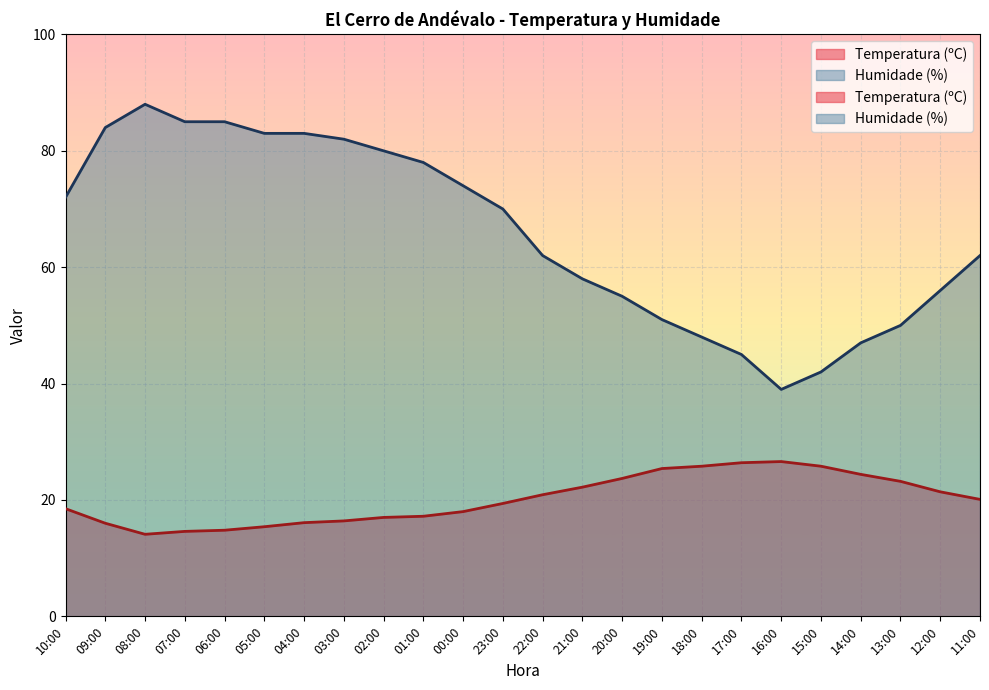

At how many categories does at least one series exceed 67?

12